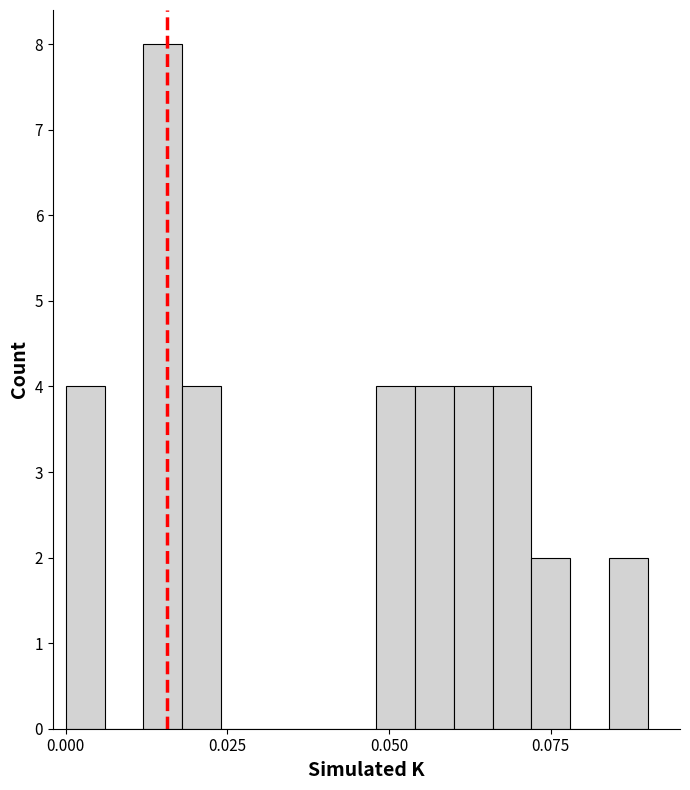

Read against the x-axis, roughly where is the centre of the tallest bar?

0.015